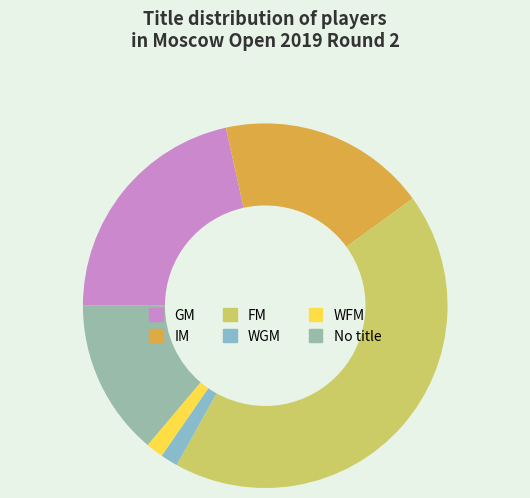

What is the smallest slice in the pie chart?

WGM